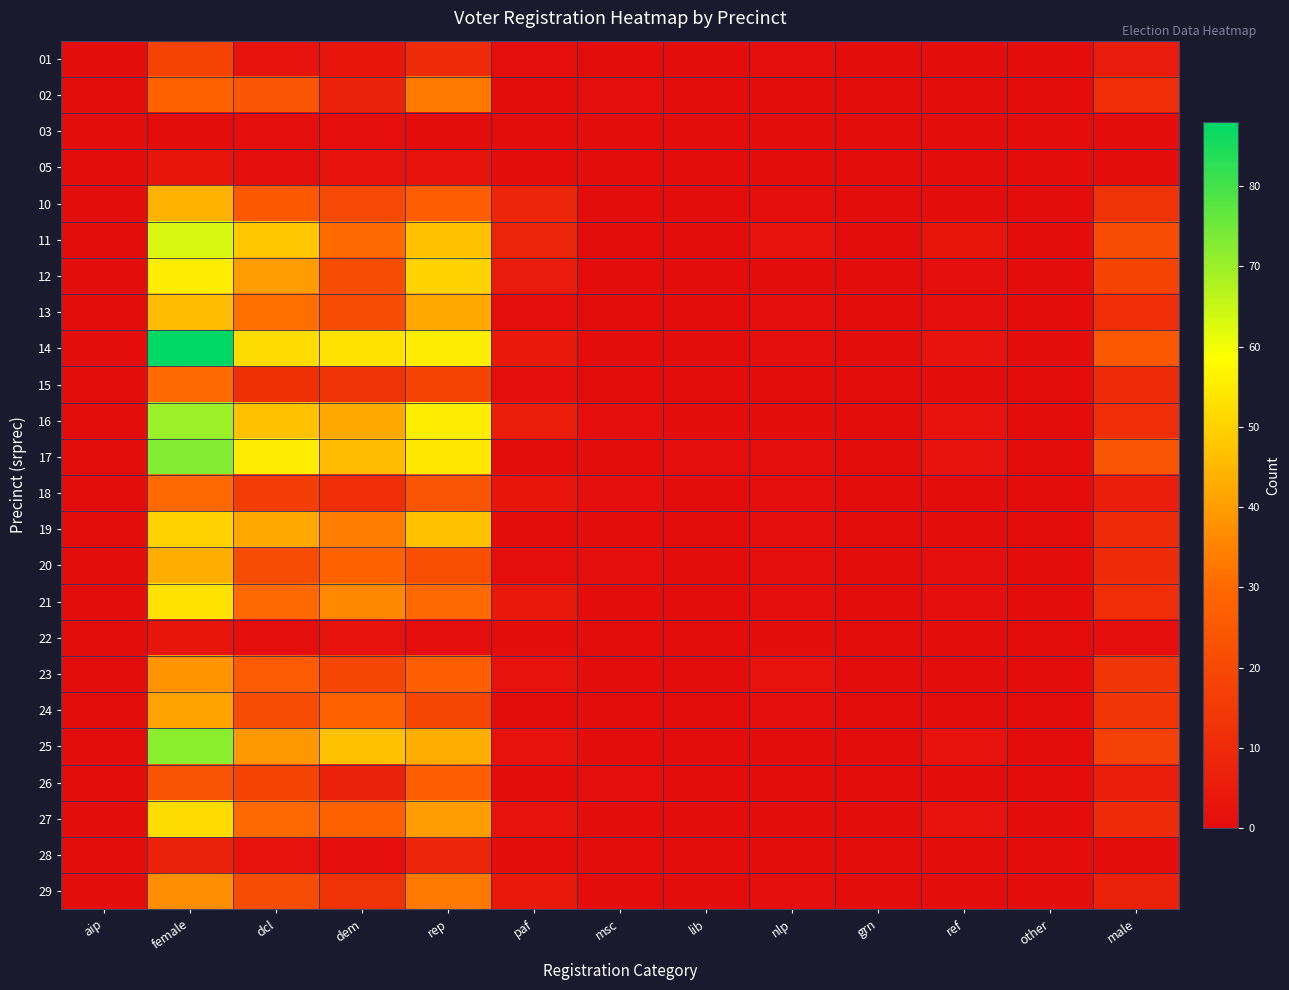

Rank the series by their maximum value, from lowest to highest.

03, 05, 22, 28, 01, 26, 15, 18, 02, 29, 23, 24, 20, 10, 13, 19, 27, 21, 12, 11, 16, 25, 17, 14